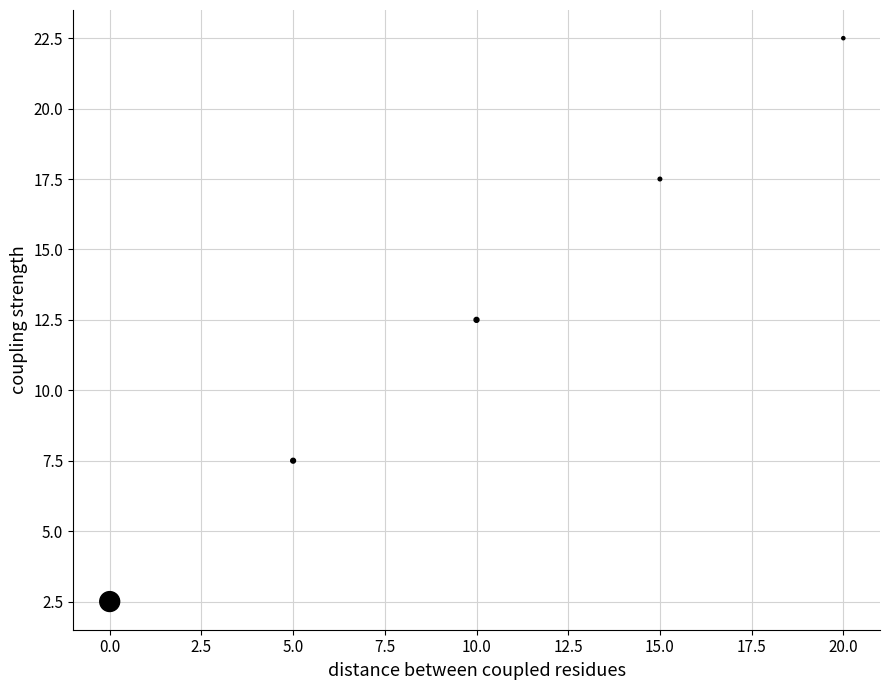

What is the average Y value?

12.5